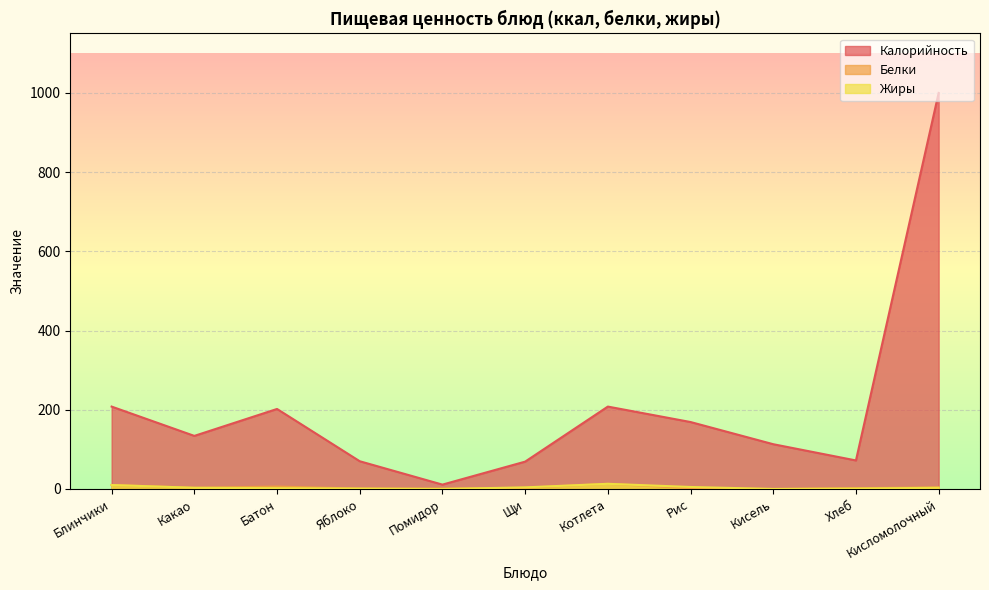

True or false: Жиры and Калорийность intersect in this chart.

False